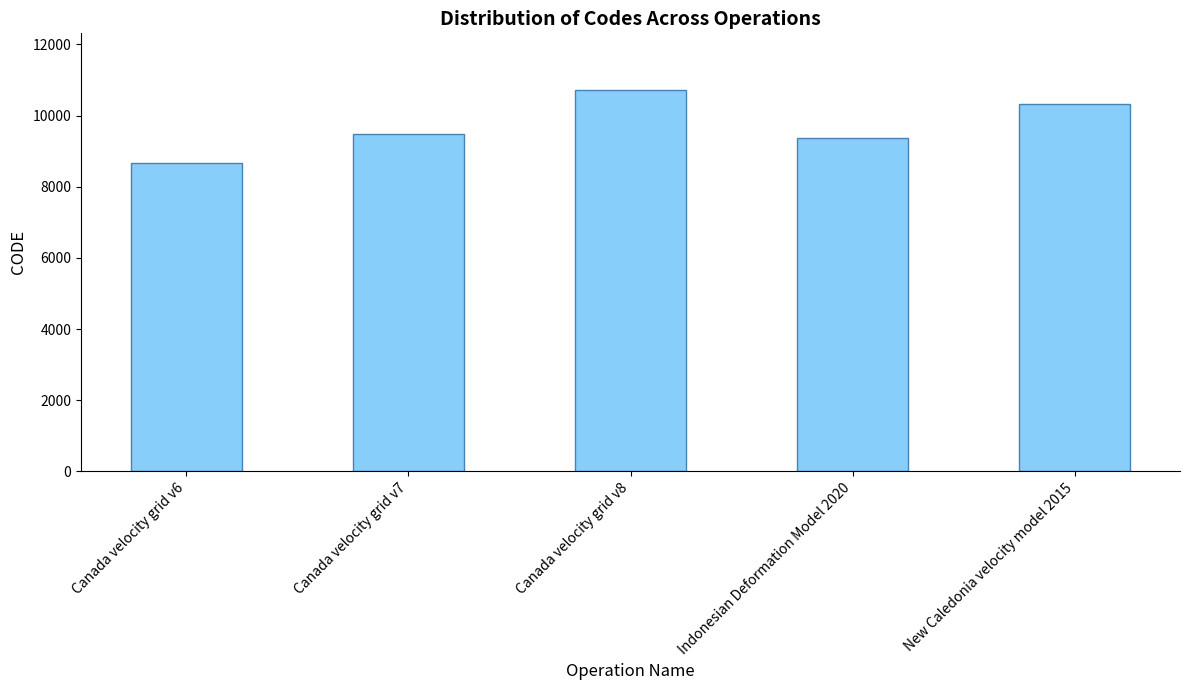

Is it true that the value at Canada velocity grid v8 is 10707?

True